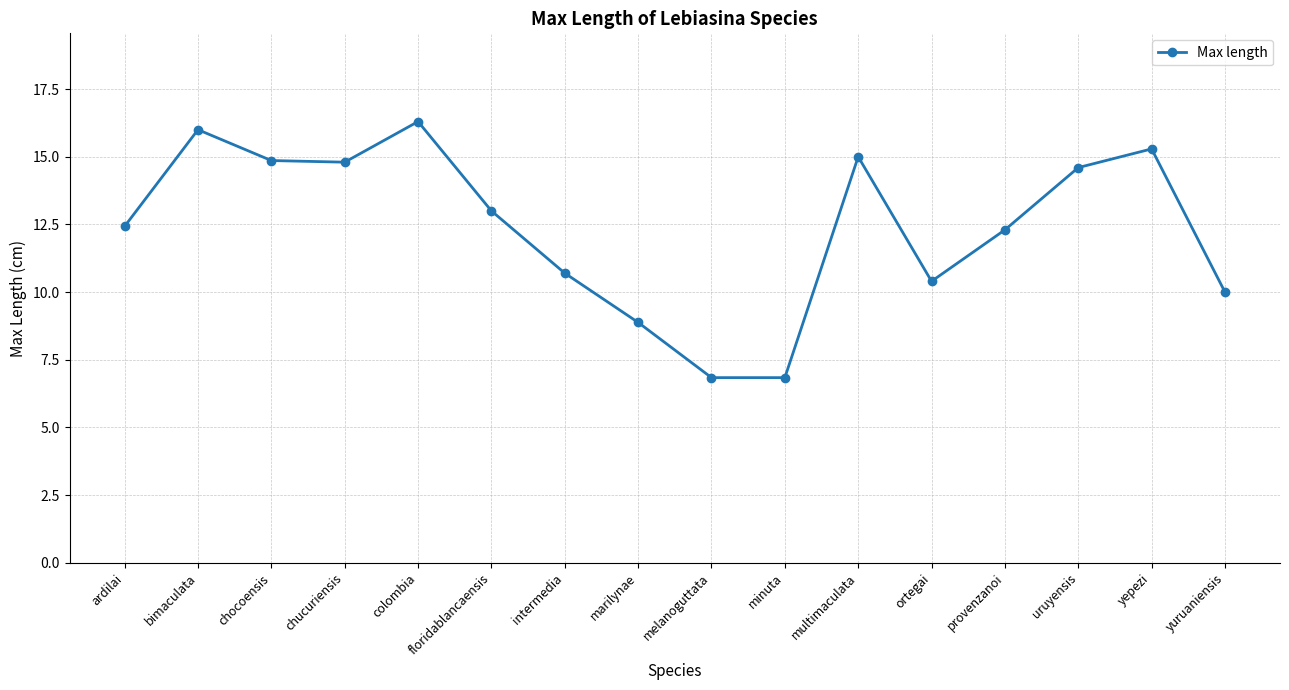

Where is the first local maximum?

bimaculata